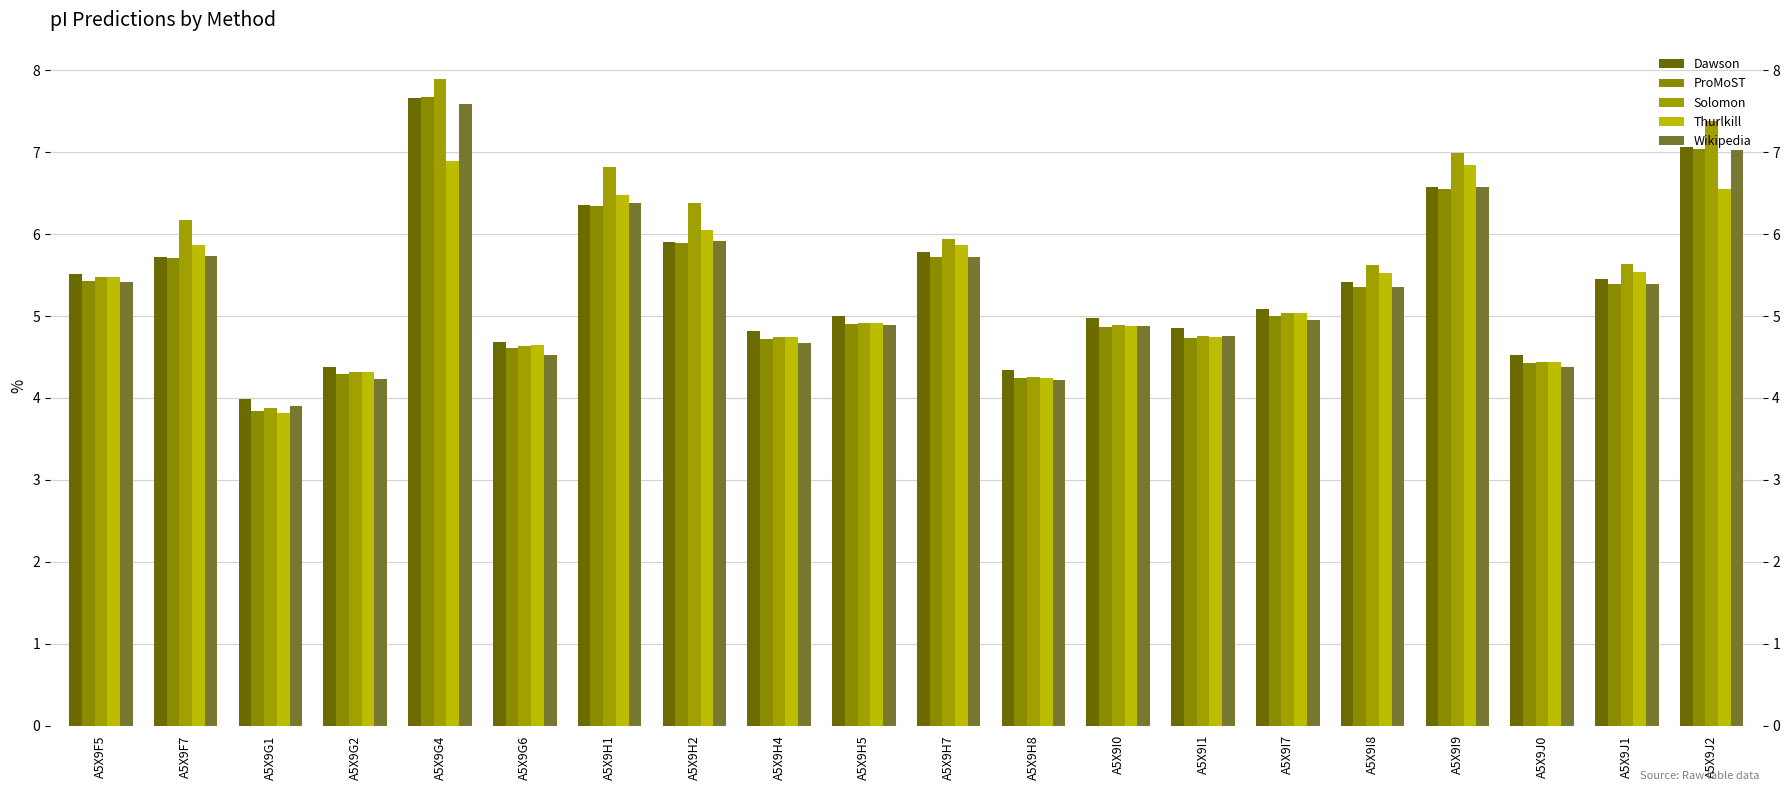

Rank the series at A5X9H2 from lowest to highest value.

ProMoST, Dawson, Wikipedia, Thurlkill, Solomon